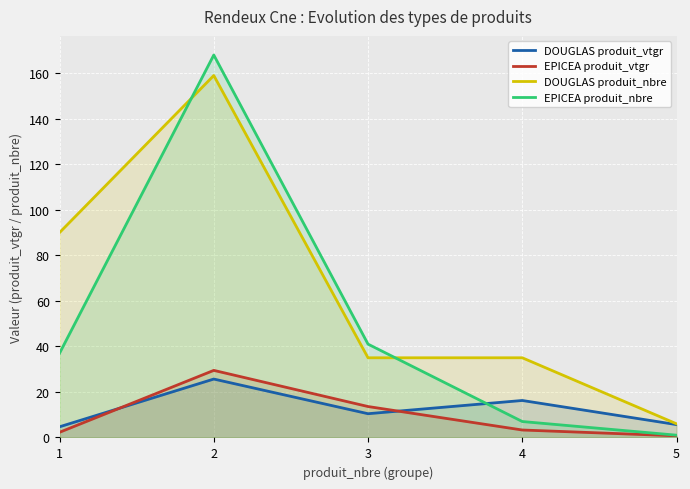

Which series has the largest total across all categories?

DOUGLAS produit_nbre